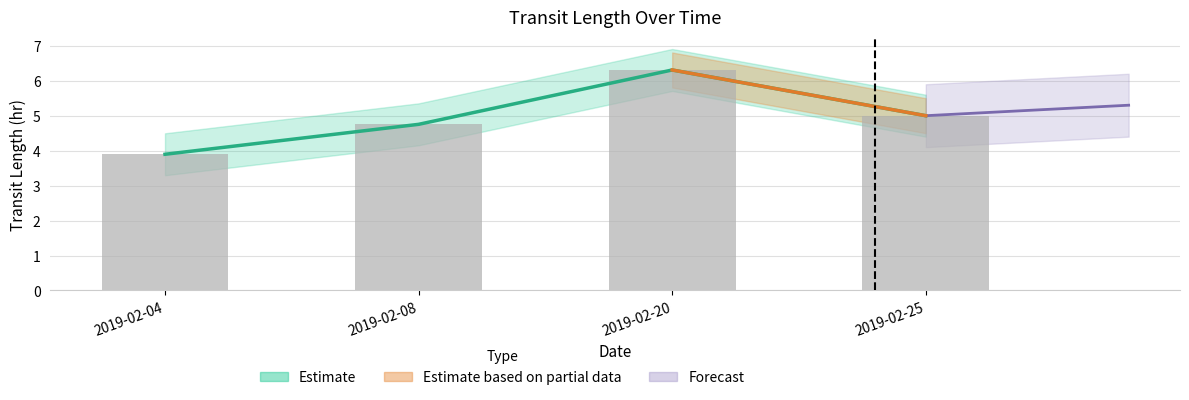

What is the value of the 2nd bar from the left?

4.8